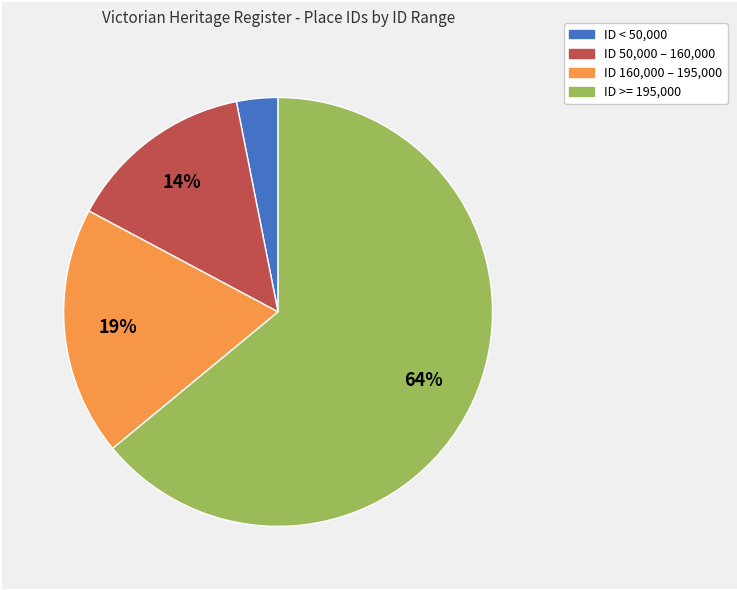

True or false: ID 160,000 – 195,000 accounts for 19% of the total.

True